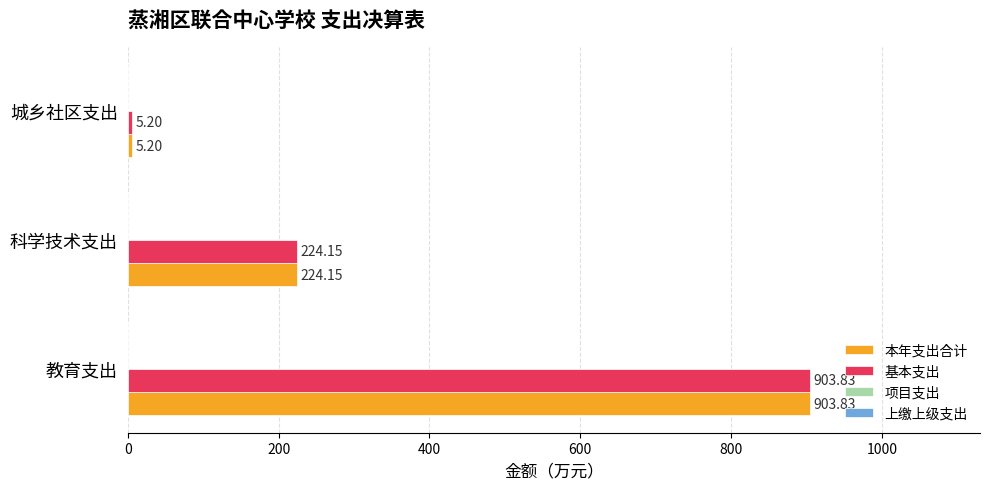

What is the total value across all series at 科学技术支出?

448.3